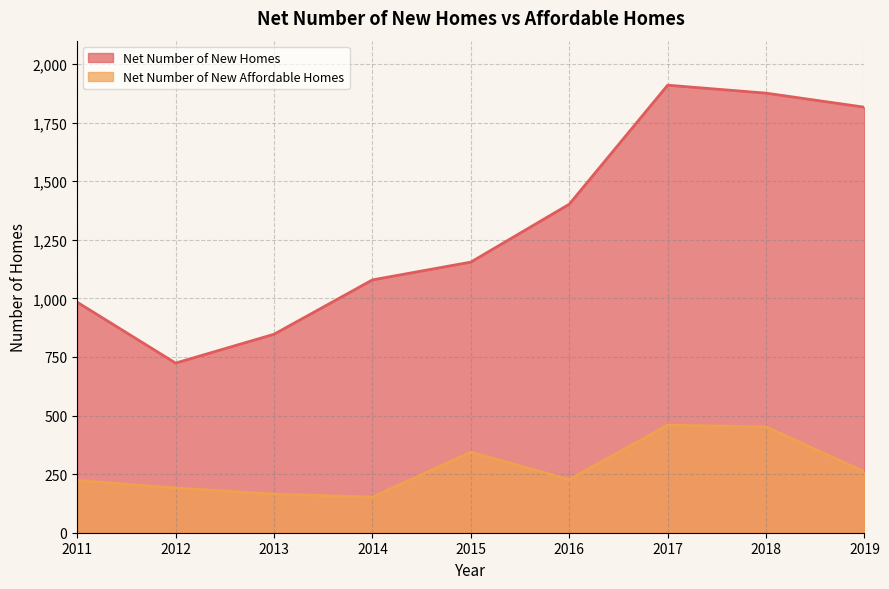

At 2013, list the series in order from smallest to largest.

Net Number of New Affordable Homes, Net Number of New Homes